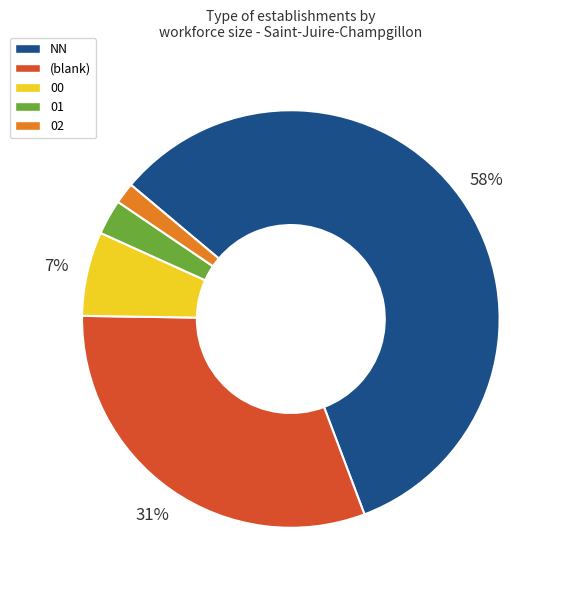

Is the sum of 02 and 01 greater than half?

No